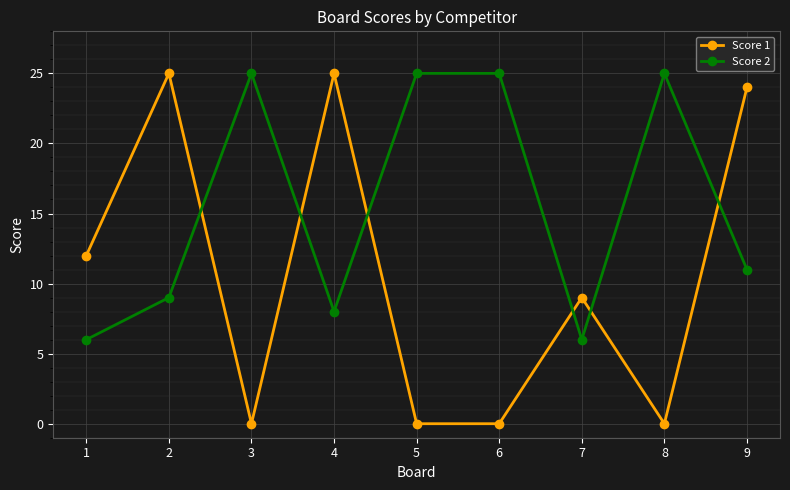

Which series has the widest spread of values?

Score 1